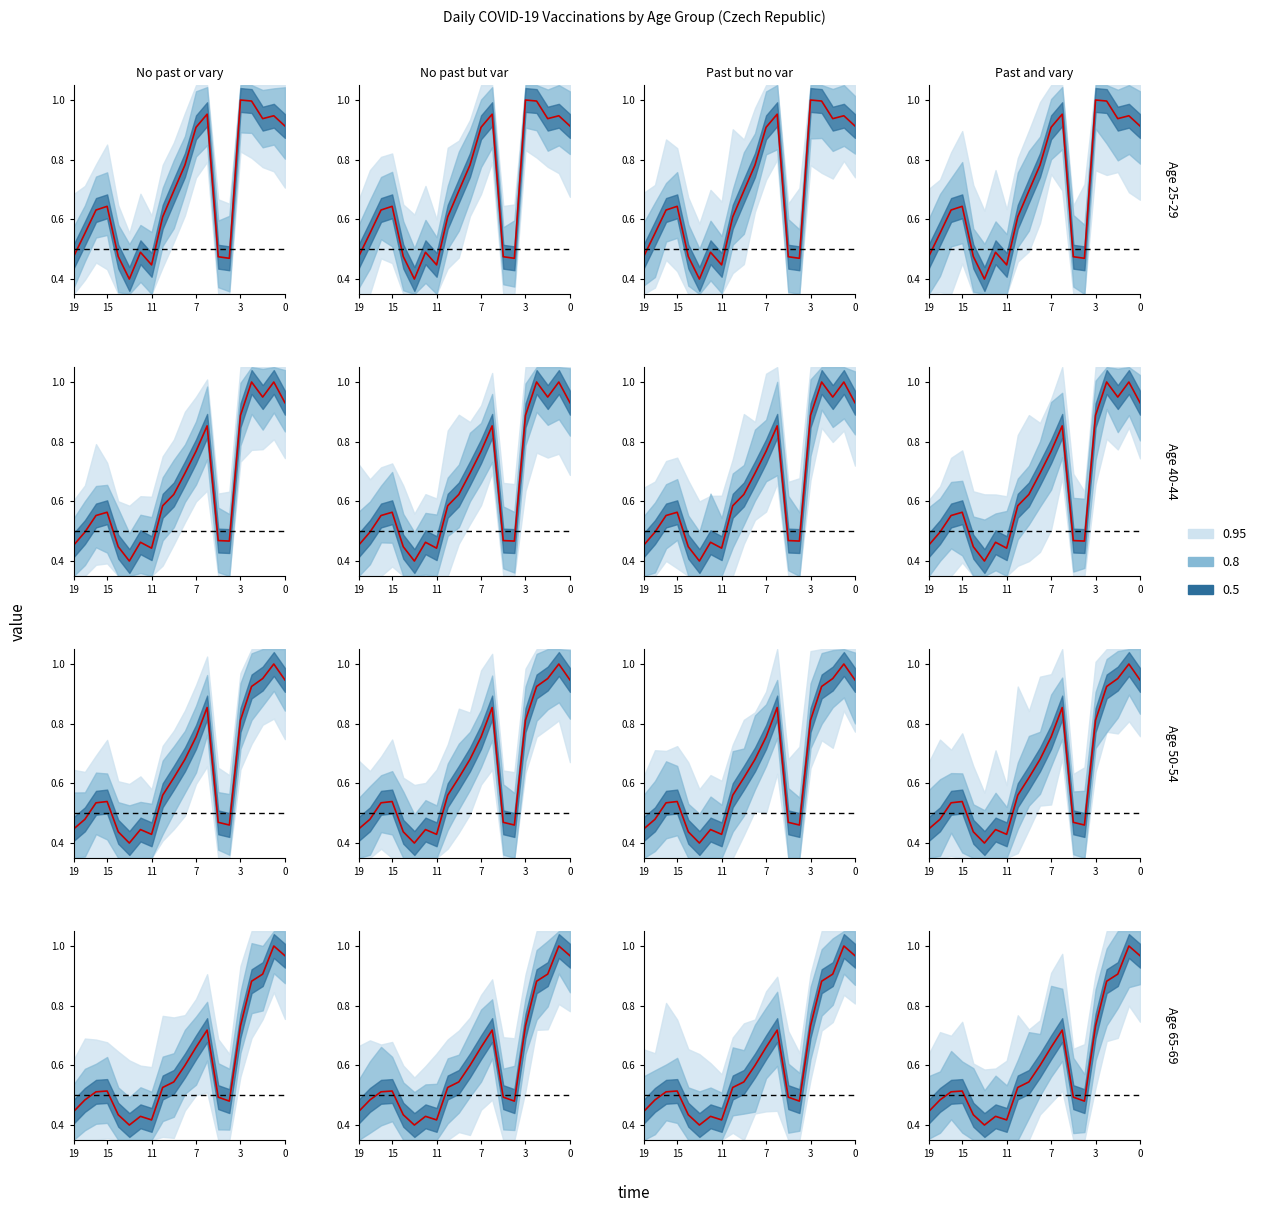

Count the number of categories in the chart.

20